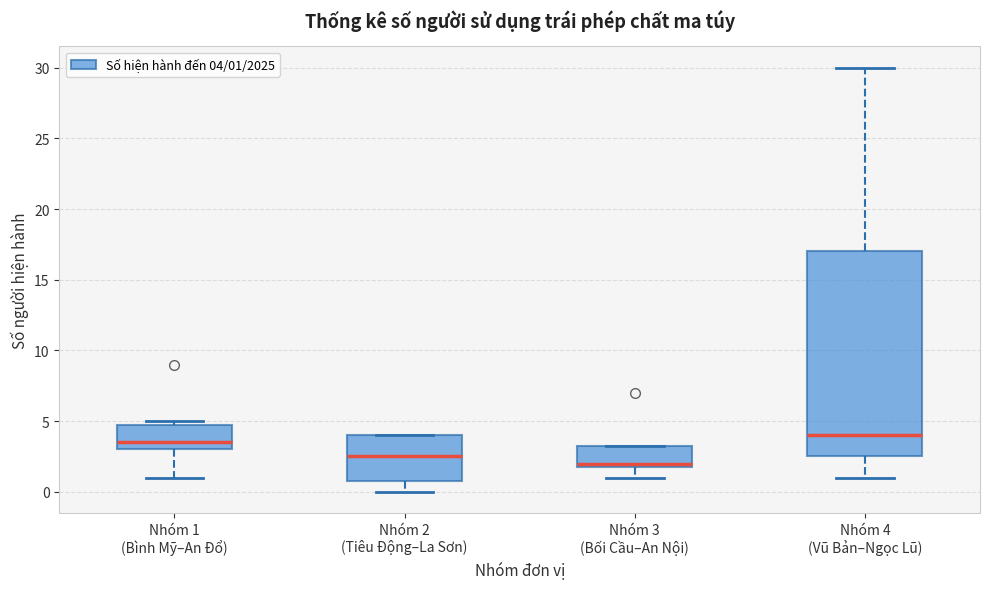

Reading left to right, transcribe this box plot: for each box, give where its median line is, the range the box spans, and where its two whiskers end, as read against the y-axis. The values are not printed on the chart, so give them approximately, as read against the axis.

Nhóm 1 (Bình Mỹ–An Đổ): median 3.5, box 3.0 to 5.0, whiskers 1.0 to 5.0 (just above the box's upper edge)
Nhóm 2 (Tiêu Động–La Sơn): median 2.5, box 1.0 to 4.0, whiskers 0.0 to 4.0
Nhóm 3 (Bối Cầu–An Nội): median 2.0 (just above the box's lower edge), box 2.0 to 3.5, whiskers 1.0 to 3.5
Nhóm 4 (Vũ Bản–Ngọc Lũ): median 4.0, box 2.5 to 17.0, whiskers 1.0 to 30.0